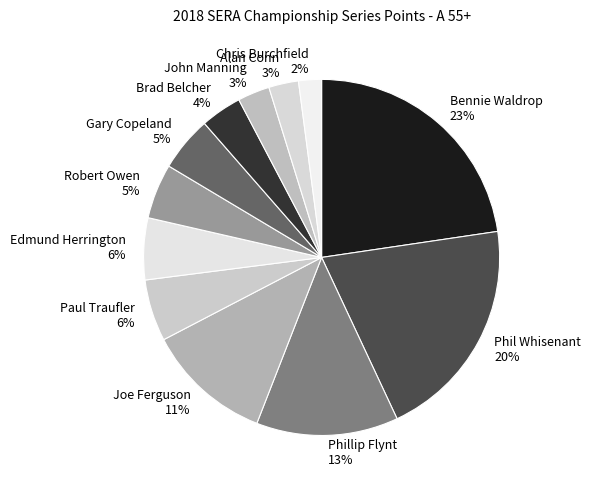

Is there a majority slice in this chart?

No